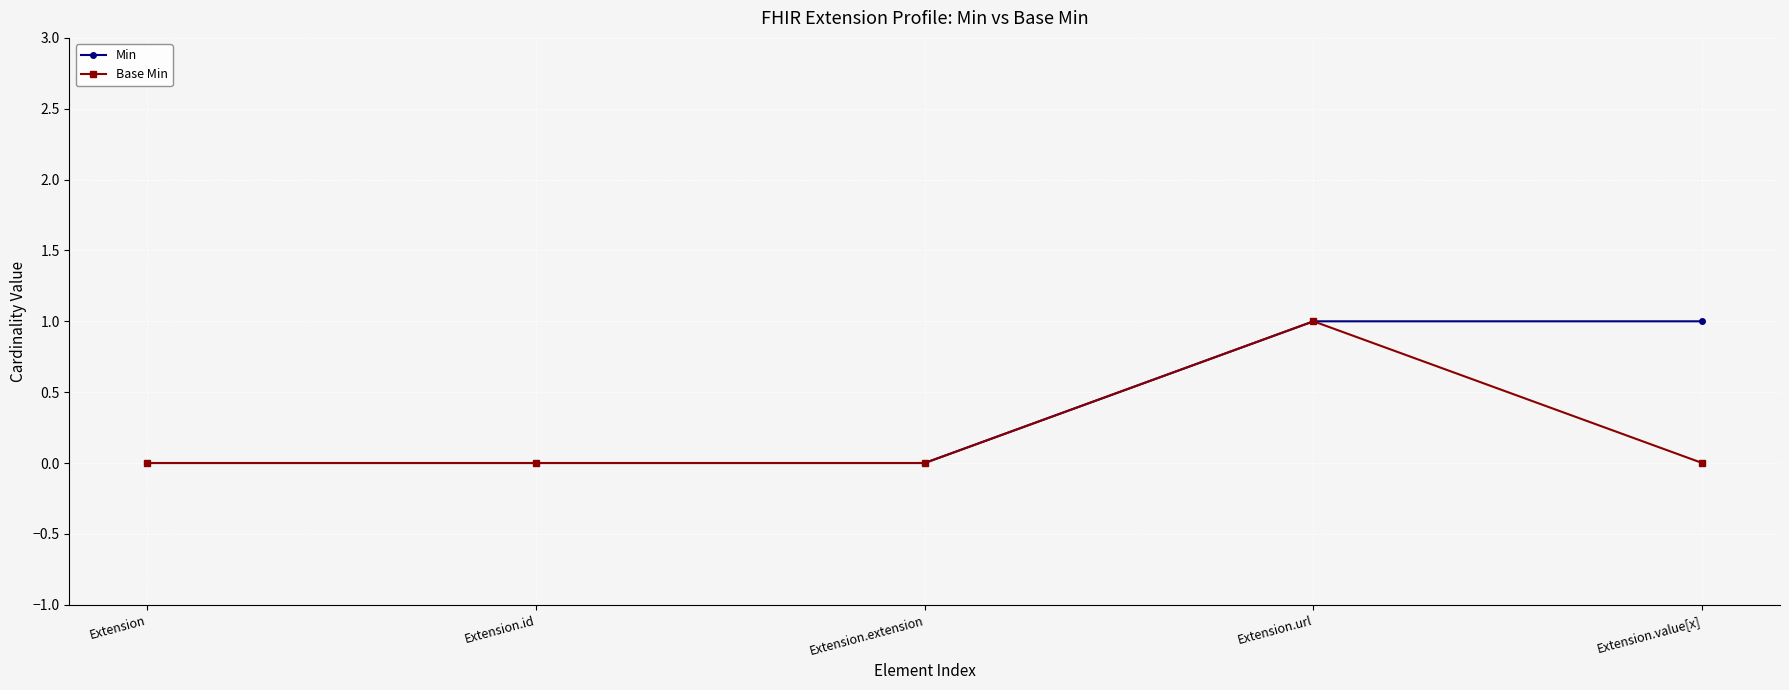

What is the difference between the second highest and minimum values in the Min series?

1